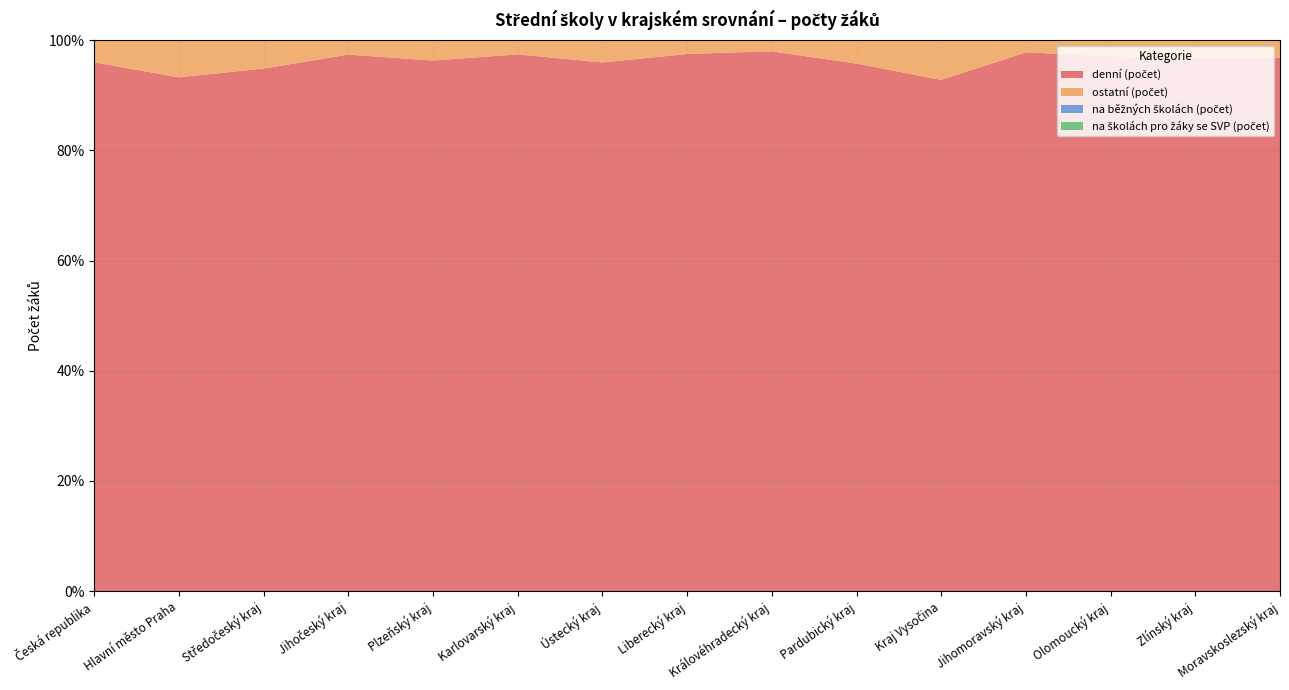

Reading right to left, transcribe all the data shown in this chart.

denní (počet): Moravskoslezský kraj=45640	Zlínský kraj=23369	Olomoucký kraj=25976	Jihomoravský kraj=44607	Kraj Vysočina=19796	Pardubický kraj=20942	Královéhradecký kraj=22069	Liberecký kraj=15195	Ústecký kraj=30853	Karlovarský kraj=10271	Plzeňský kraj=21180	Jihočeský kraj=25939	Středočeský kraj=37477	Hlavní město Praha=60643	Česká republika=403957
ostatní (počet): Moravskoslezský kraj=1518	Zlínský kraj=773	Olomoucký kraj=778	Jihomoravský kraj=1004	Kraj Vysočina=1535	Pardubický kraj=928	Královéhradecký kraj=453	Liberecký kraj=388	Ústecký kraj=1298	Karlovarský kraj=270	Plzeňský kraj=810	Jihočeský kraj=694	Středočeský kraj=2029	Hlavní město Praha=4379	Česká republika=16857
na běžných školách (počet): Moravskoslezský kraj=46479	Zlínský kraj=23912	Olomoucký kraj=26060	Jihomoravský kraj=44838	Kraj Vysočina=21183	Pardubický kraj=21772	Královéhradecký kraj=22229	Liberecký kraj=15297	Ústecký kraj=31801	Karlovarský kraj=10403	Plzeňský kraj=21857	Jihočeský kraj=26522	Středočeský kraj=39089	Hlavní město Praha=63838	Česká republika=415280
na školách pro žáky se SVP (počet): Moravskoslezský kraj=679	Zlínský kraj=230	Olomoucký kraj=694	Jihomoravský kraj=773	Kraj Vysočina=148	Pardubický kraj=98	Královéhradecký kraj=293	Liberecký kraj=286	Ústecký kraj=350	Karlovarský kraj=138	Plzeňský kraj=133	Jihočeský kraj=111	Středočeský kraj=417	Hlavní město Praha=1184	Česká republika=5534